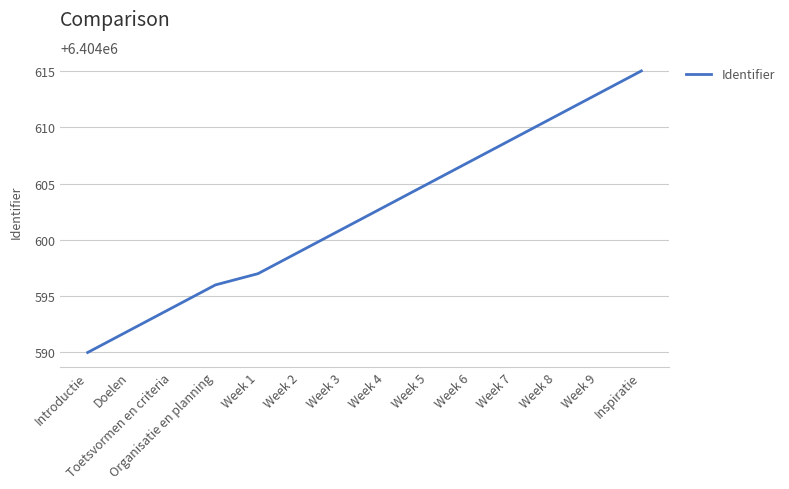

List the labels in order of value, largest first.

Inspiratie, Week 9, Week 8, Week 7, Week 6, Week 5, Week 4, Week 3, Week 2, Week 1, Organisatie en planning, Toetsvormen en criteria, Doelen, Introductie